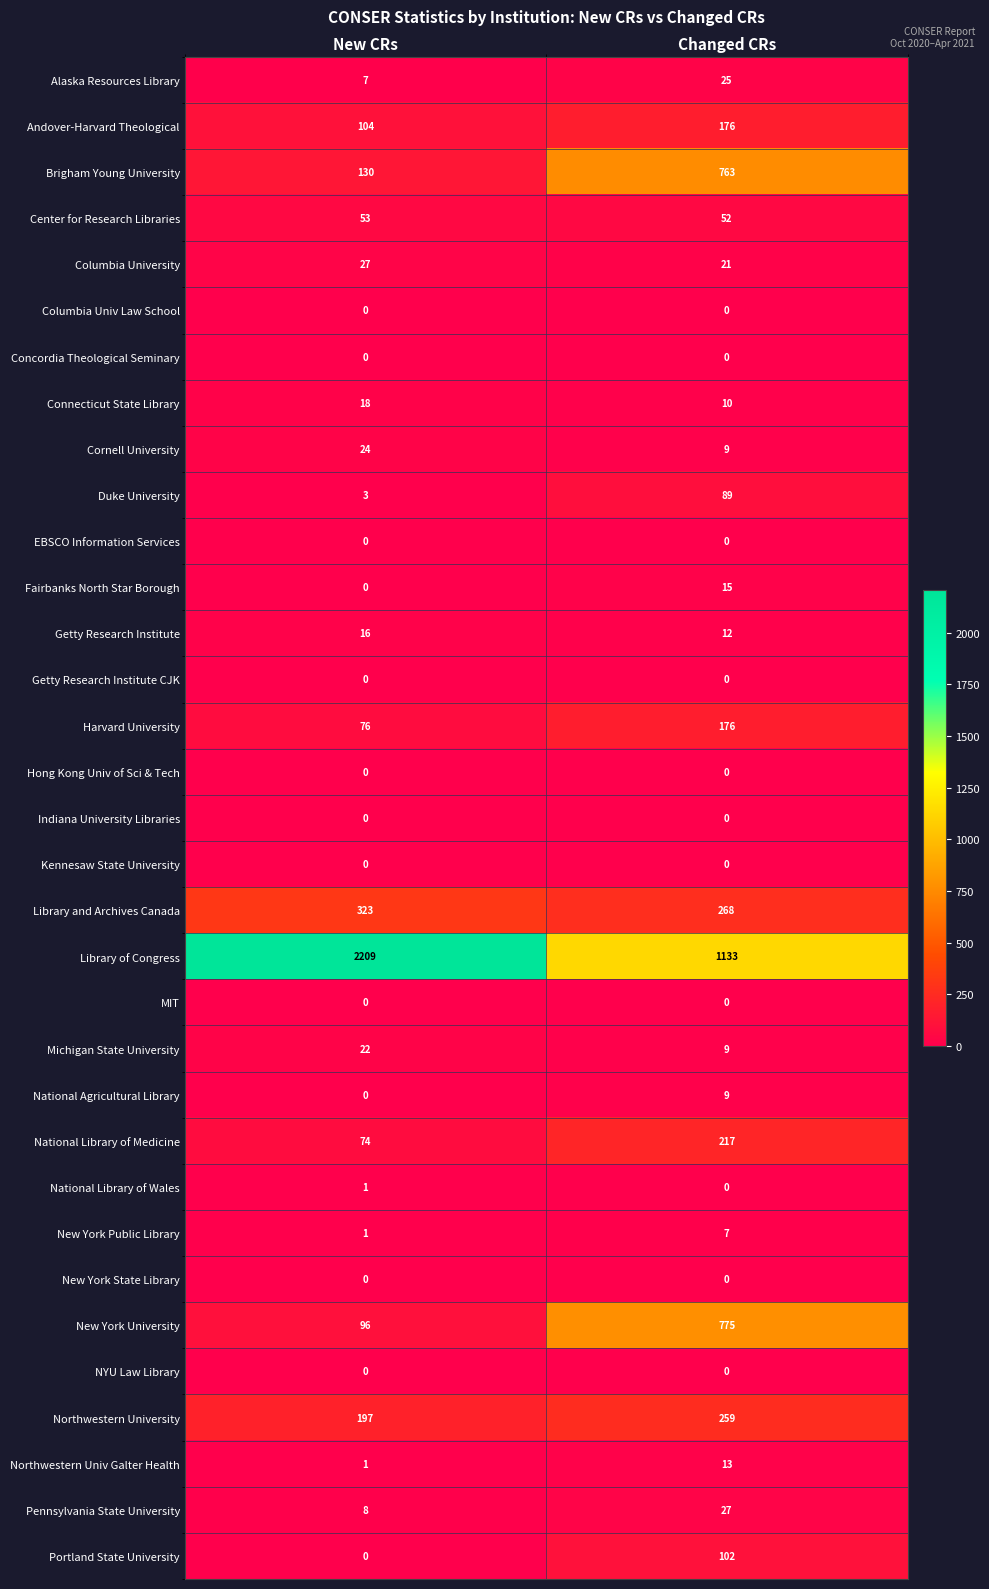

Which series has the widest spread of values?

Library of Congress